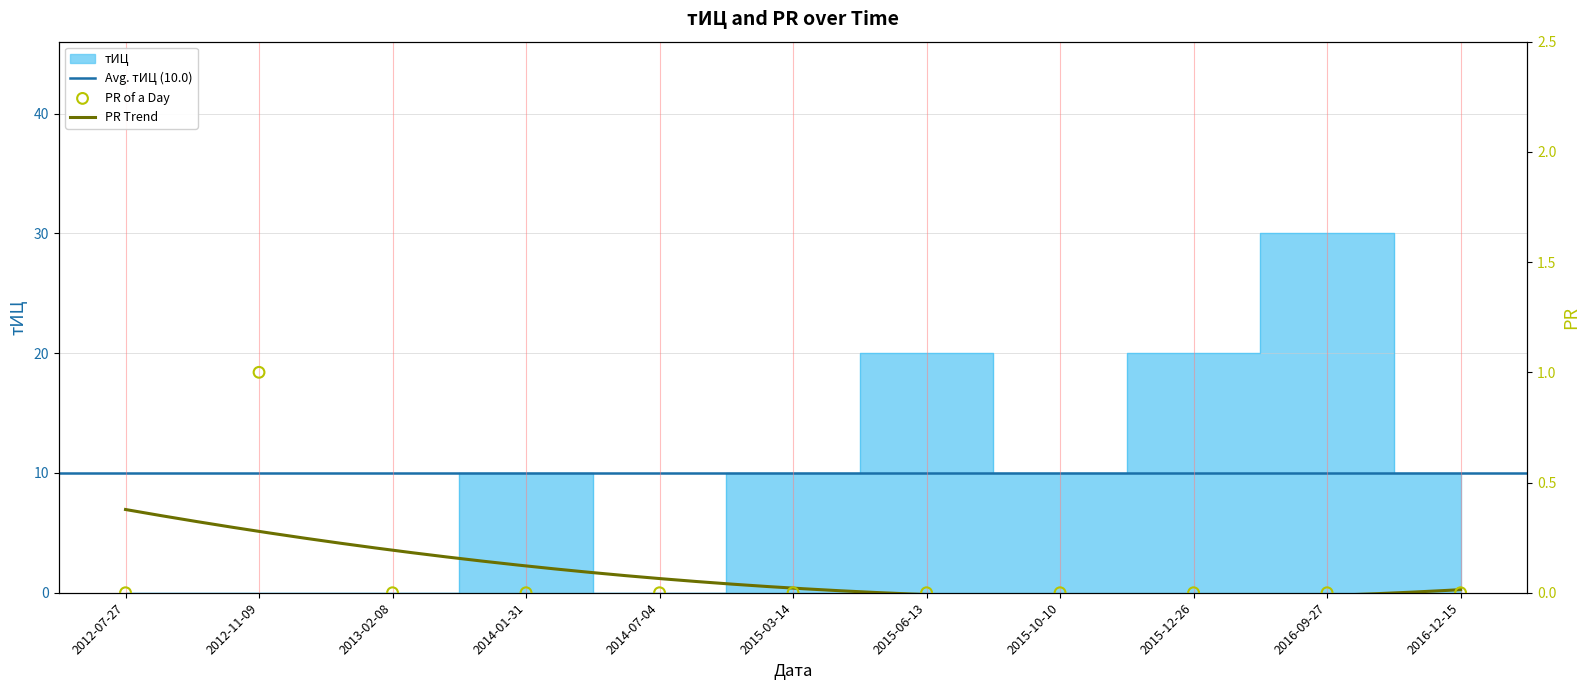

Is the value of тИЦ at 2015-03-14 greater than the value of PR at 2014-01-31?

Yes